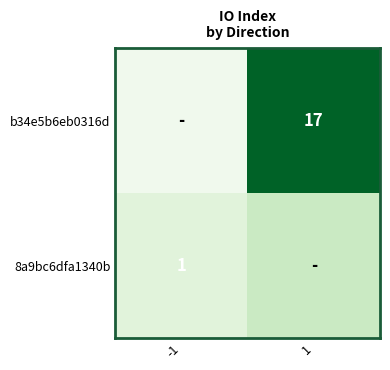

The value of b34e5b6eb0316d at 1 is 17. True or false?

True